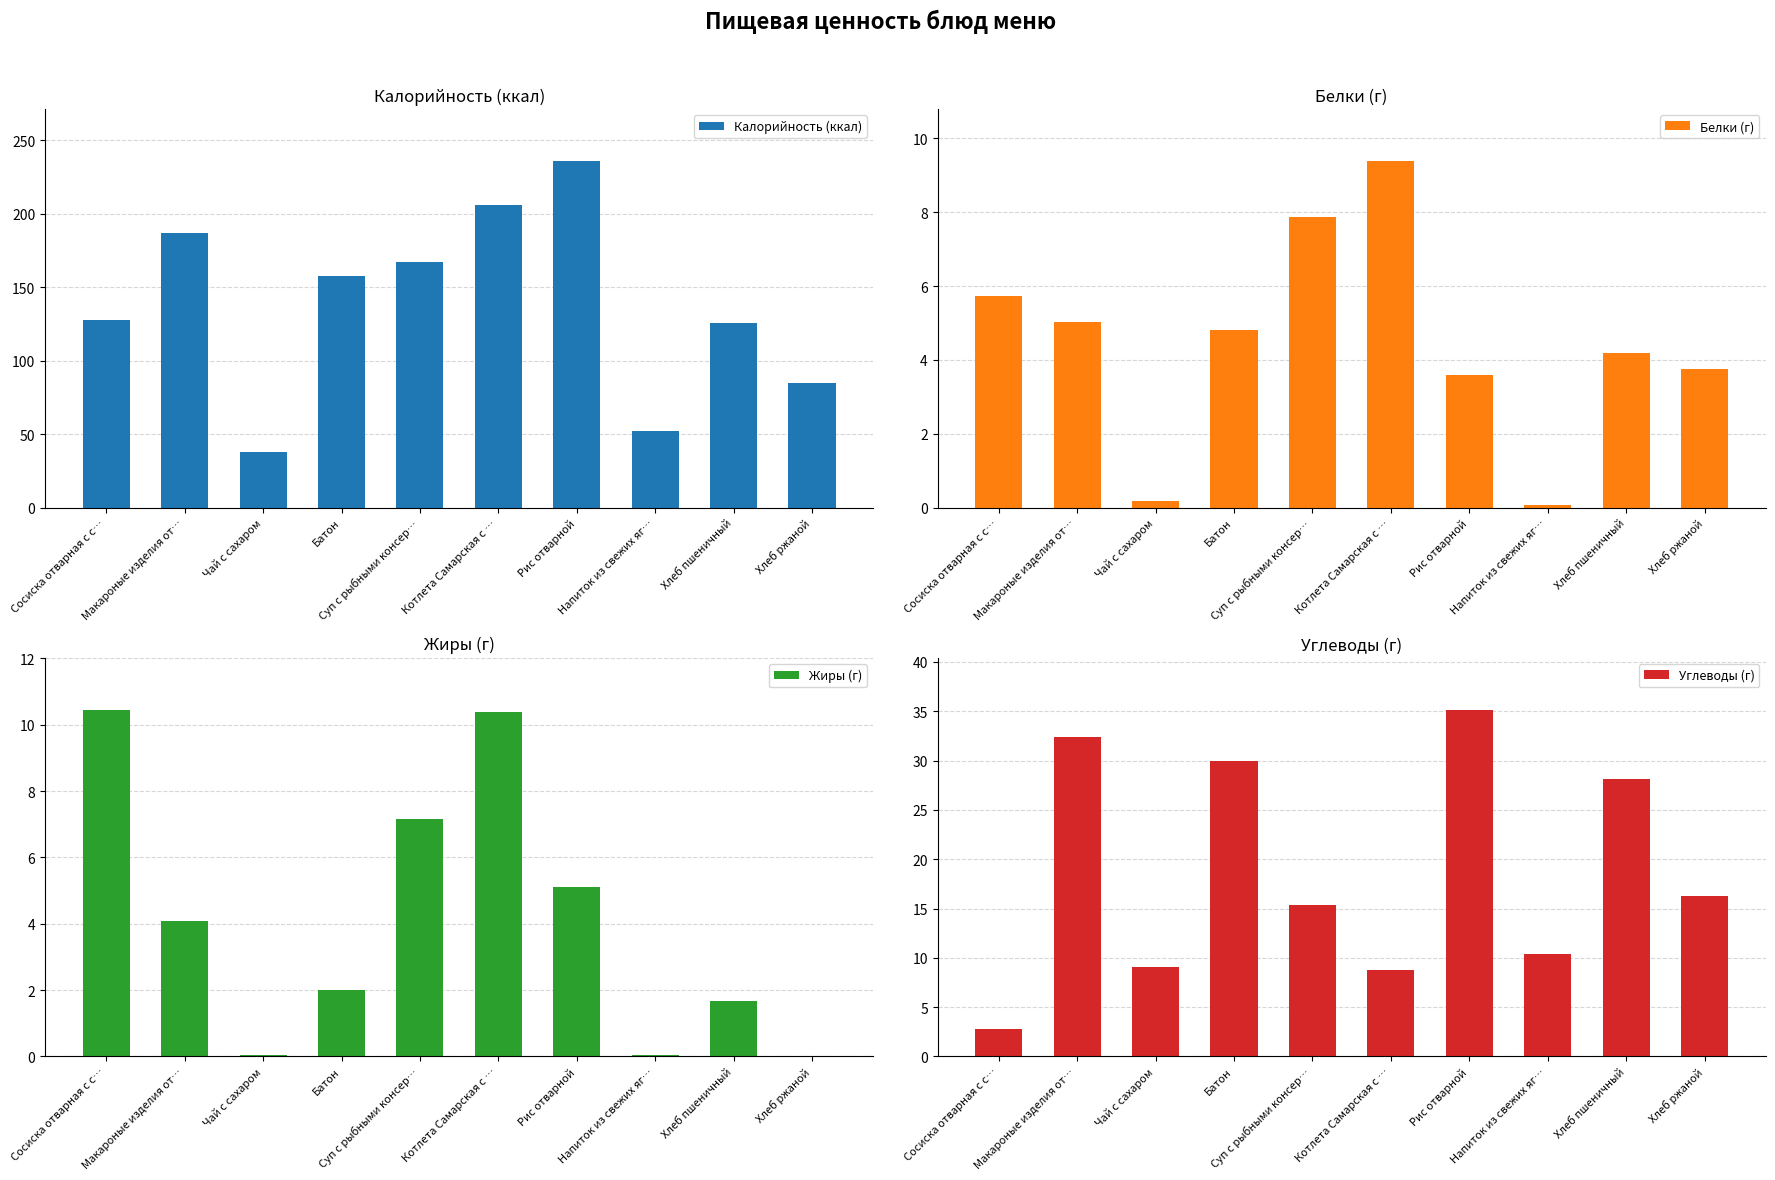

What is the difference between the maximum and minimum values in the Калорийность (ккал) series?

198